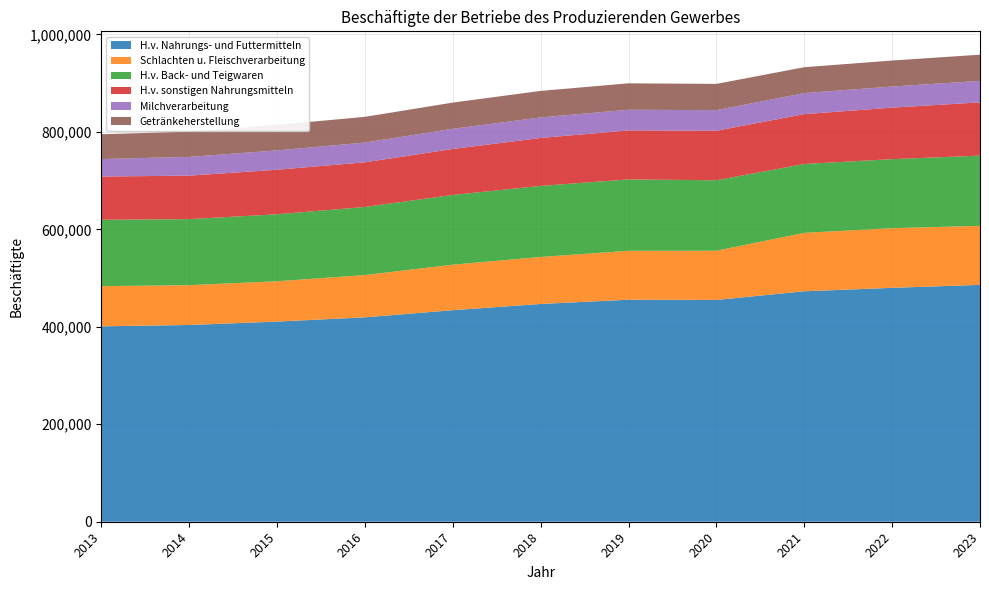

Reading left to right, transcribe all the data shown in this chart.

H.v. Nahrungs- und Futtermitteln: 400906	403718	410660	419409	434042	446829	455561	455065	472859	479940	486029
Schlachten u. Fleischverarbeitung: 82470	81686	82772	86752	93405	96457	100357	100963	119890	122363	121093
H.v. Back- und Teigwaren: 136201	135522	137432	139695	143089	145837	146429	144655	141313	141664	144078
H.v. sonstigen Nahrungsmitteln: 88714	89167	91376	91603	94350	98261	100604	101533	102268	105685	109277
Milchverarbeitung: 35891	38532	39616	40612	41338	42175	42384	42285	43200	43315	44025
Getränkeherstellung: 50835	51734	52409	52670	53799	54414	54222	53873	53072	53346	53807